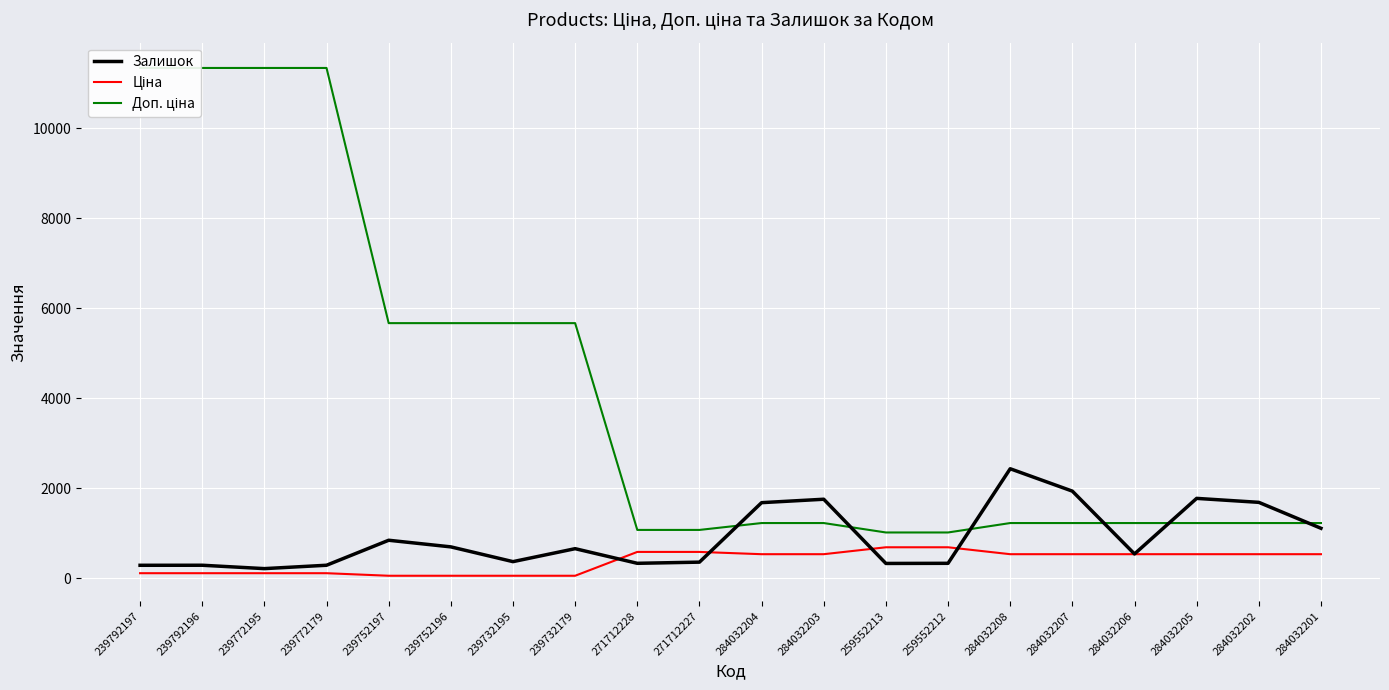

What is the lowest value of the Доп. ціна series?

1017.8